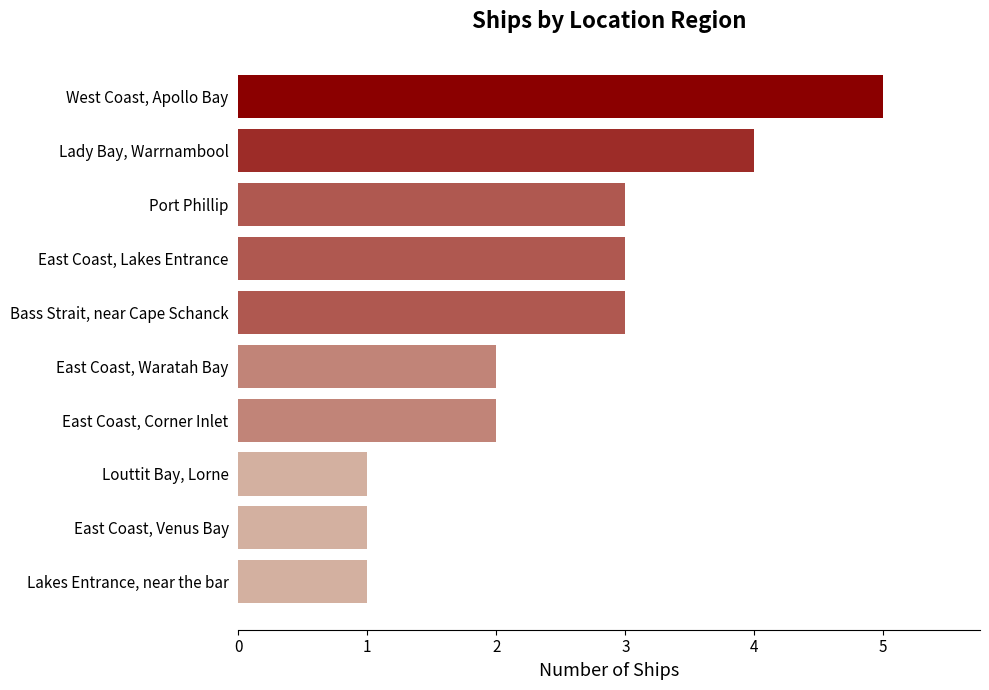

What is the difference between the maximum and minimum values?

4